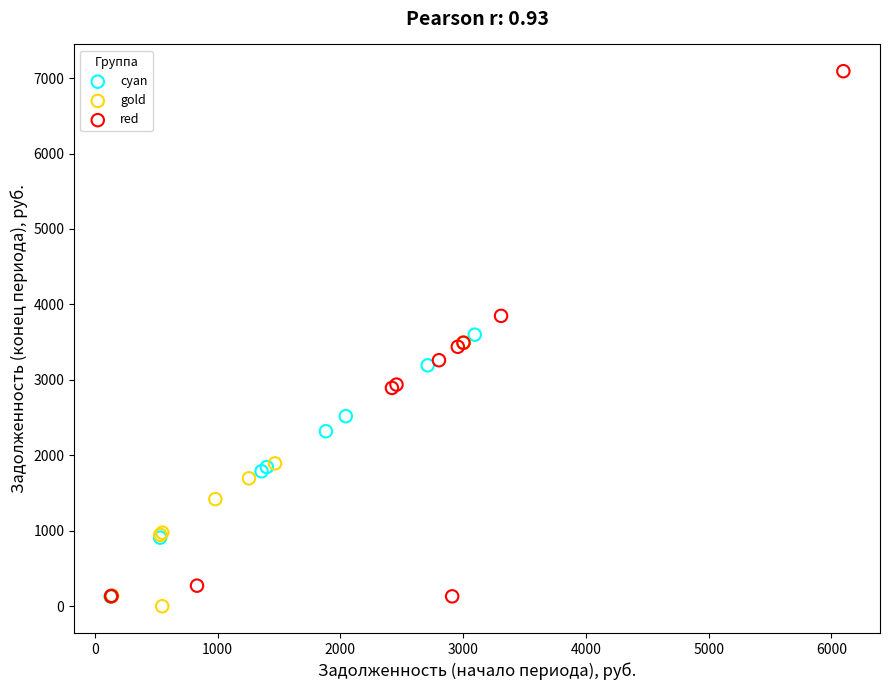

Which series reaches the minimum Y coordinate?

gold